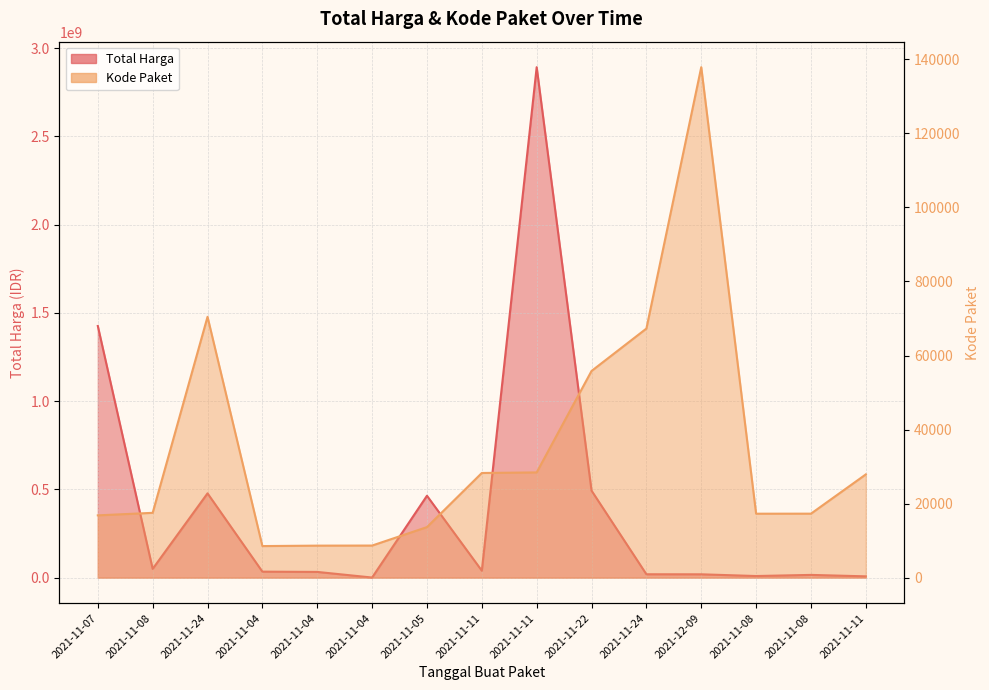

Is it true that Total Harga equals 2016905745 at 2021-11-07?

False